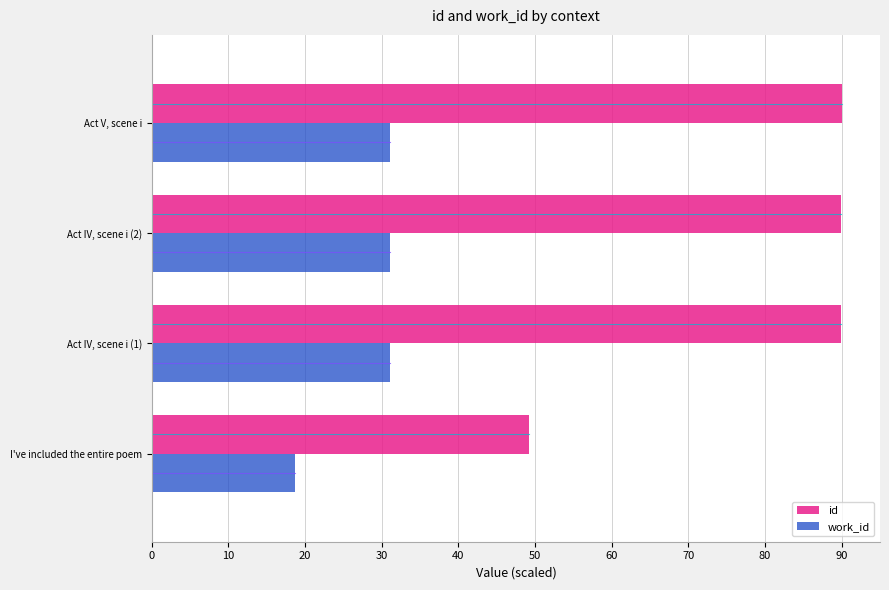

What is the total value across all series at Act IV, scene i (1)?

121.0